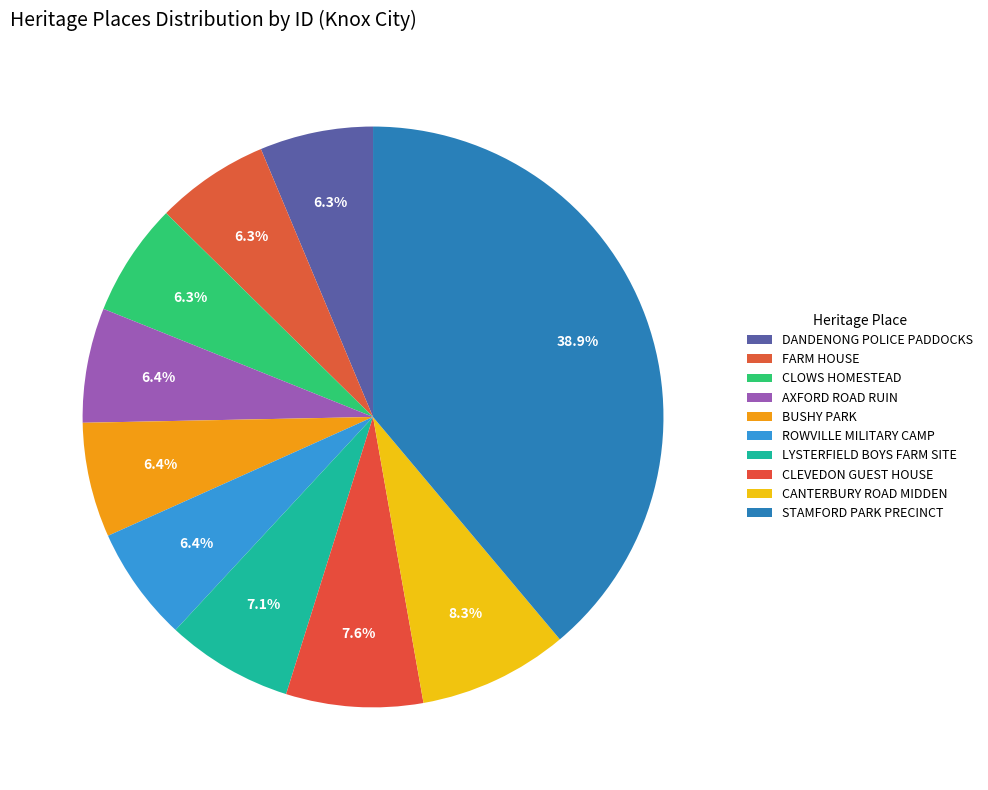

To the nearest percent, what percentage of the pie is CLEVEDON GUEST HOUSE?

8%